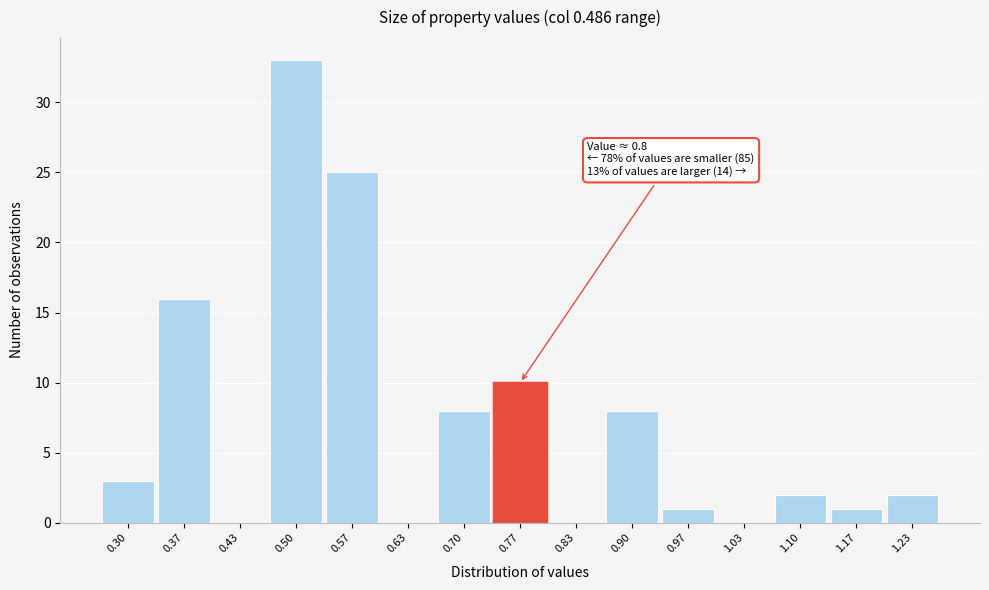

Reading right to left, transcribe all the data shown in this chart.

1.23=2	1.17=1	1.10=2	1.03=0	0.97=1	0.90=8	0.83=0	0.77=10	0.70=8	0.63=0	0.57=25	0.50=33	0.43=0	0.37=16	0.30=3